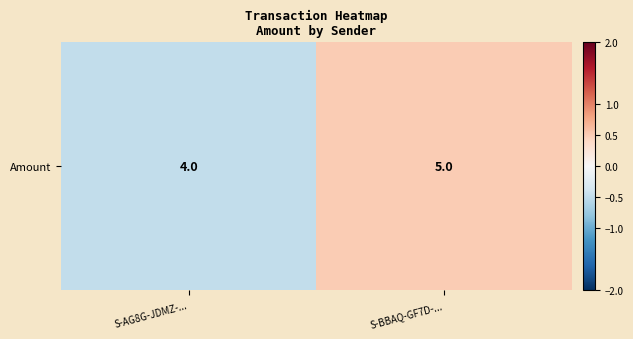

How many data points are less than 0?

1